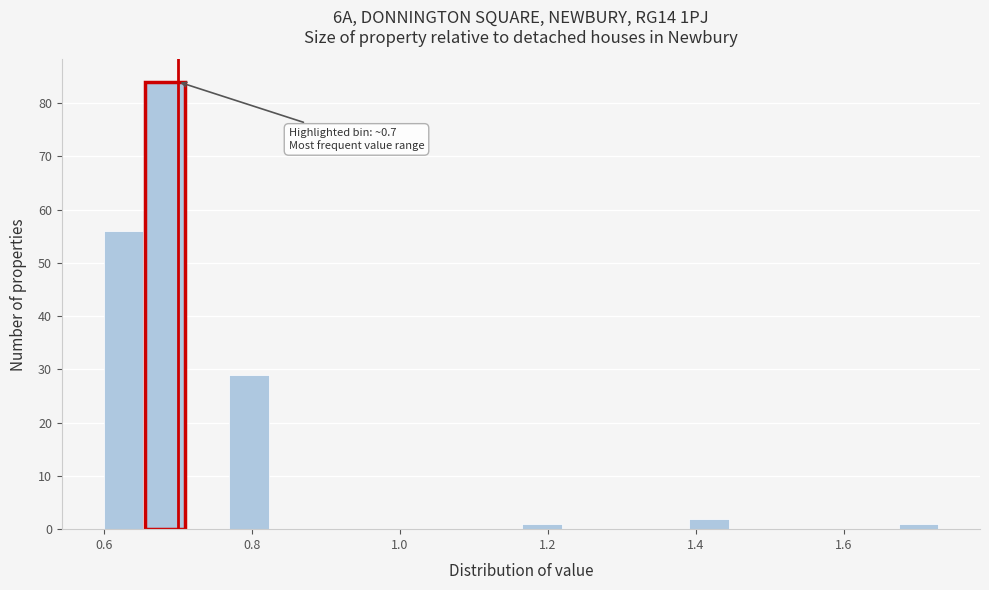

Around what value on the x-axis is the tallest bar? Give the approximate position of its centre, as read against the axis.

0.68